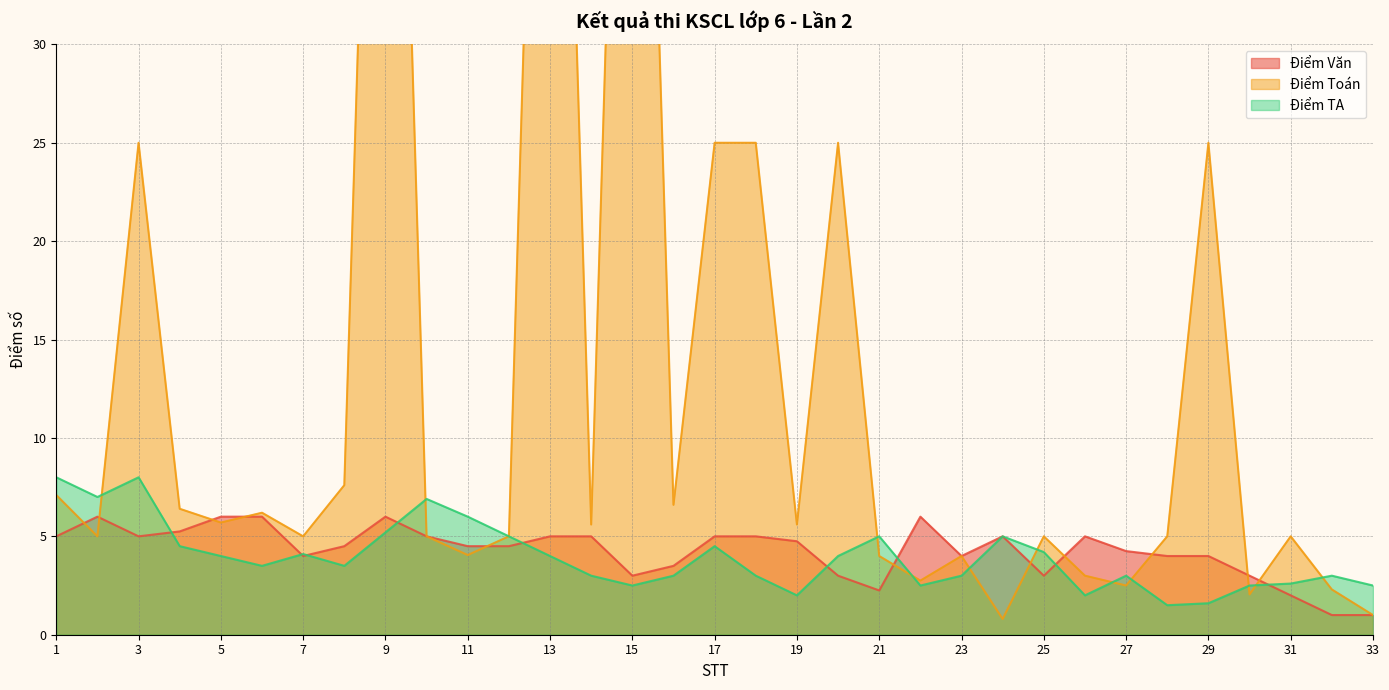

How many values in the Điểm TA series exceed 3?

18